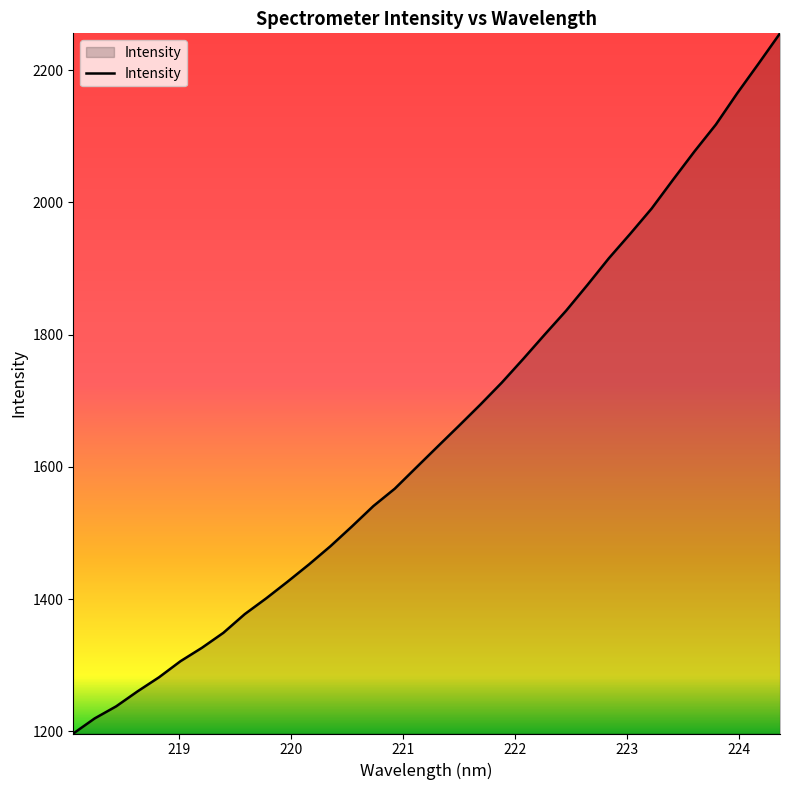

How many values exceed 1630?

17